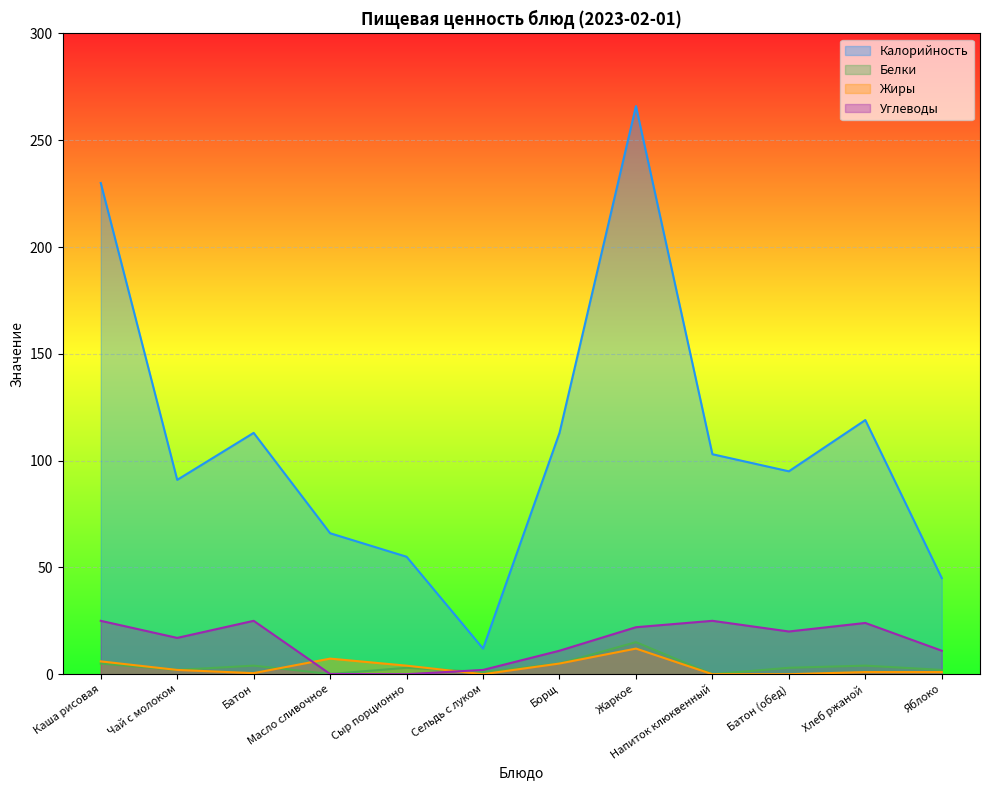

The value of Углеводы at Яблоко is 11.0. True or false?

True